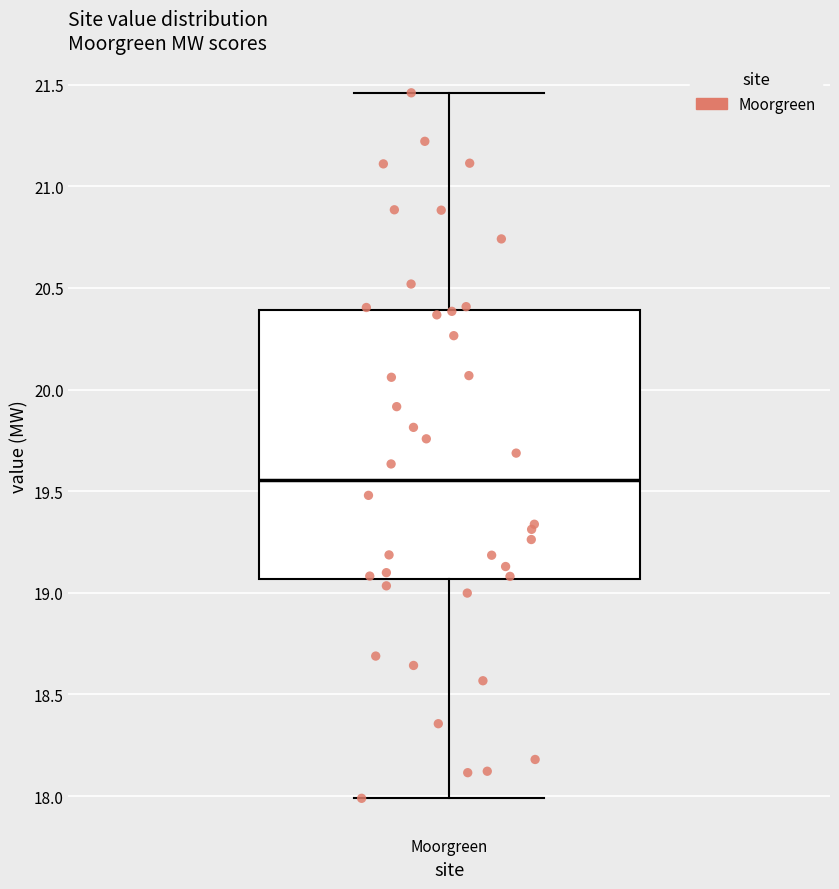

Transcribe this box plot: give where the median line is, the range the box spans, and where the two whiskers end, as read against the y-axis. The values are not printed on the chart, so give them approximately, as read against the axis.

median 19.55, box 19.05 to 20.40, whiskers 18.00 to 21.45